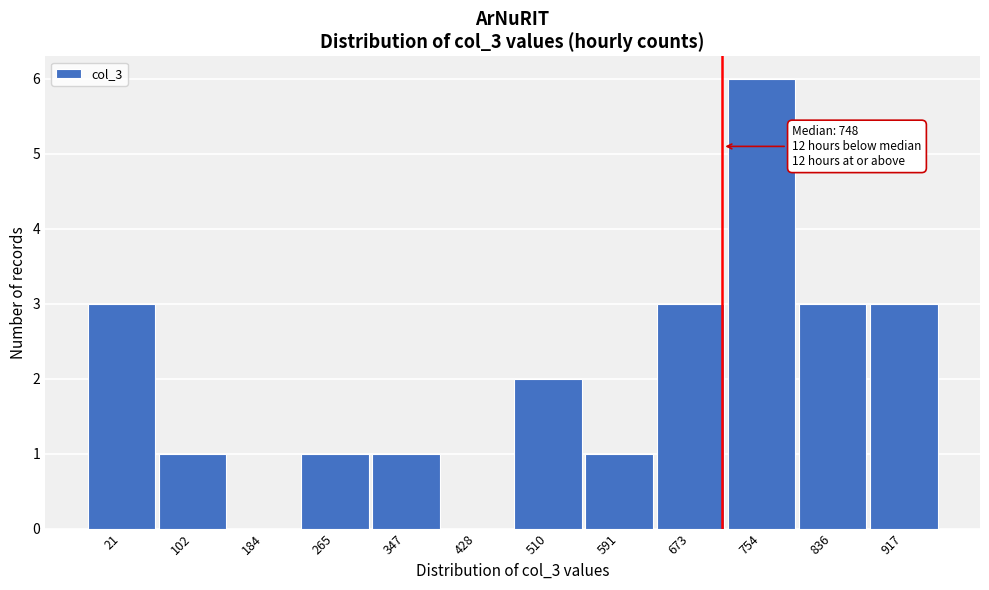

Reading left to right, what are all the values shown in this chart?

21=3	102=1	184=0	265=1	347=1	428=0	510=2	591=1	673=3	754=6	836=3	917=3